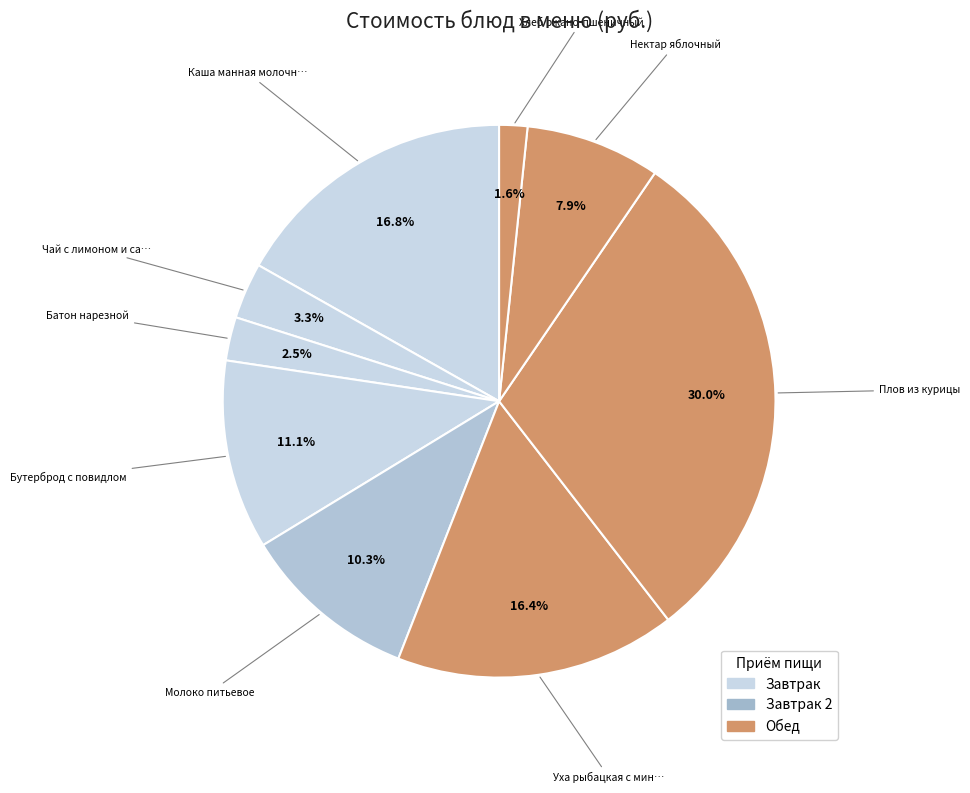

Rank the categories by value from lowest to highest.

Хлеб ржано-пшеничный, Батон нарезной, Чай с лимоном и сахаром, Нектар яблочный, Молоко питьевое, Бутерброд с повидлом, Уха рыбацкая с минтаем, Каша манная молочная вязкая, Плов из курицы